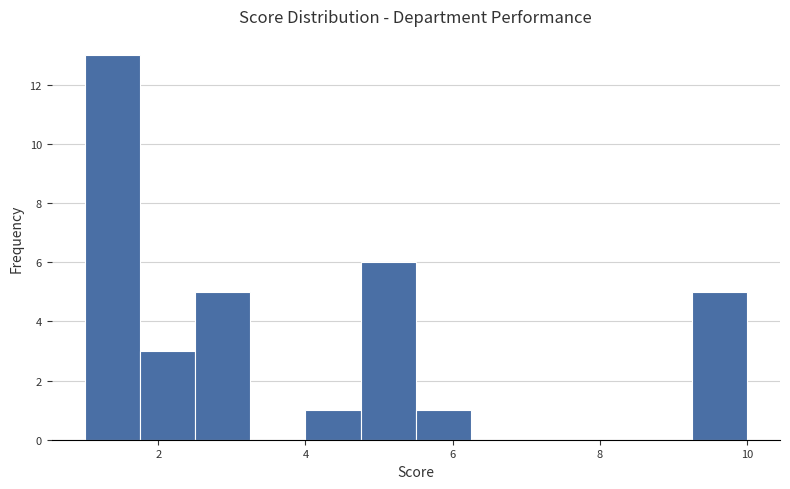

Around what value on the x-axis is the tallest bar? Give the approximate position of its centre, as read against the axis.

1.4